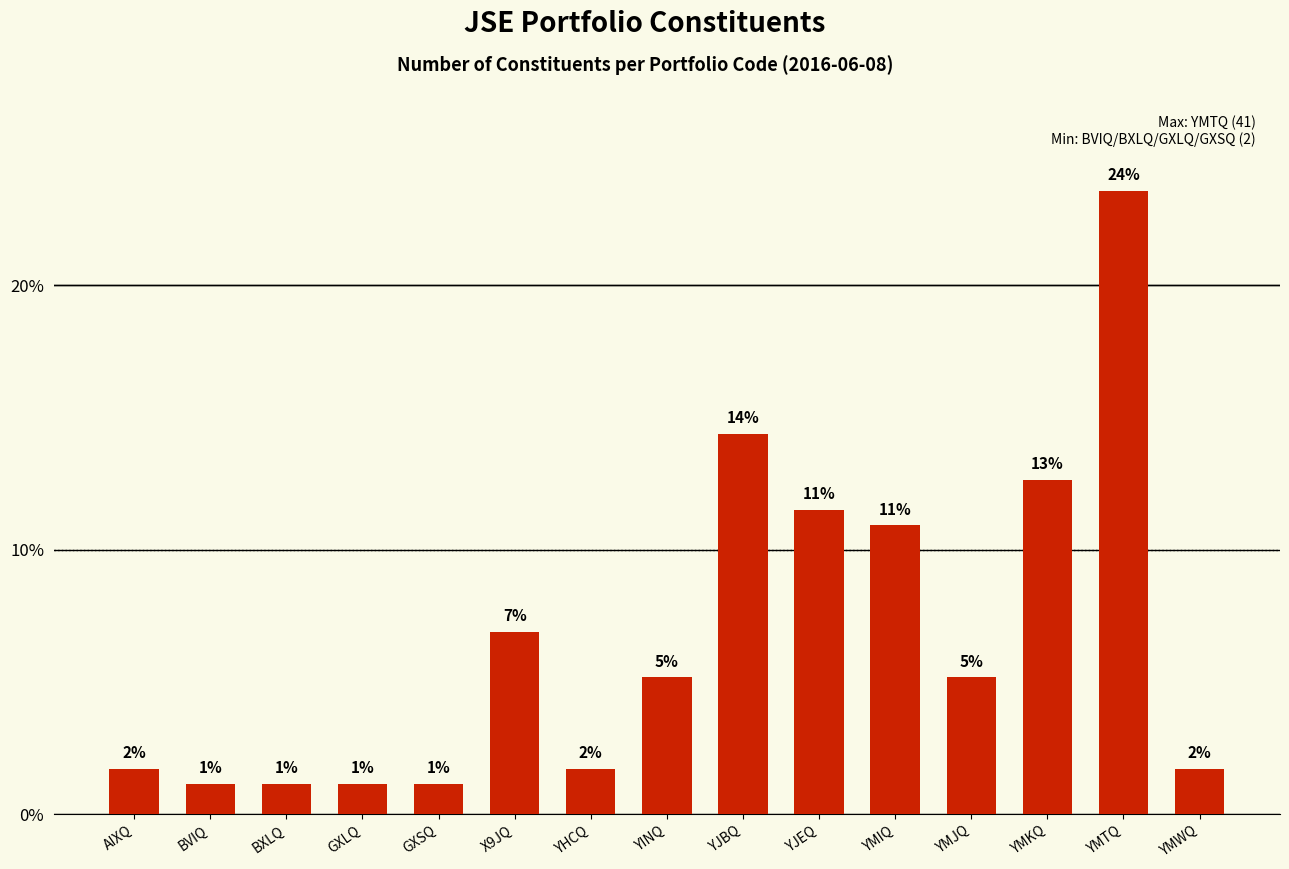

Are the bars horizontal?

No